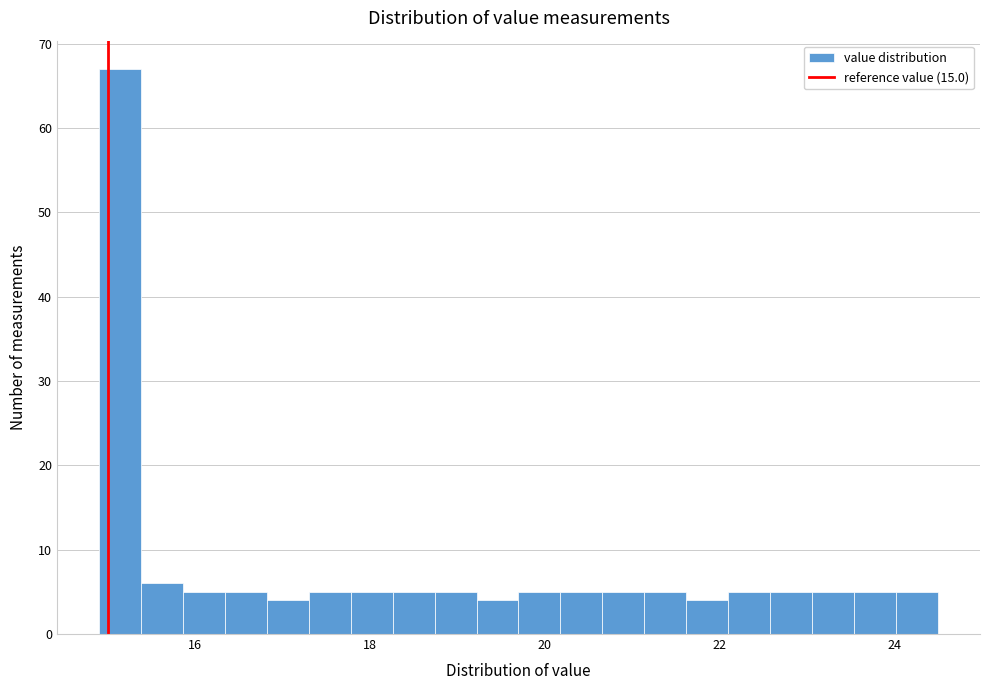

Around what value on the x-axis is the tallest bar? Give the approximate position of its centre, as read against the axis.

15.2